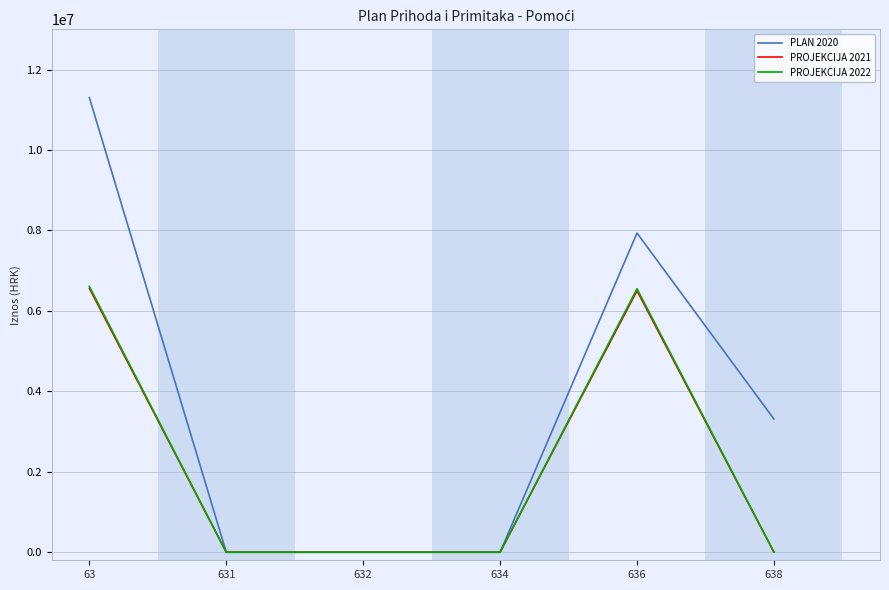

At which label does PROJEKCIJA 2021 first exceed 4000?

63